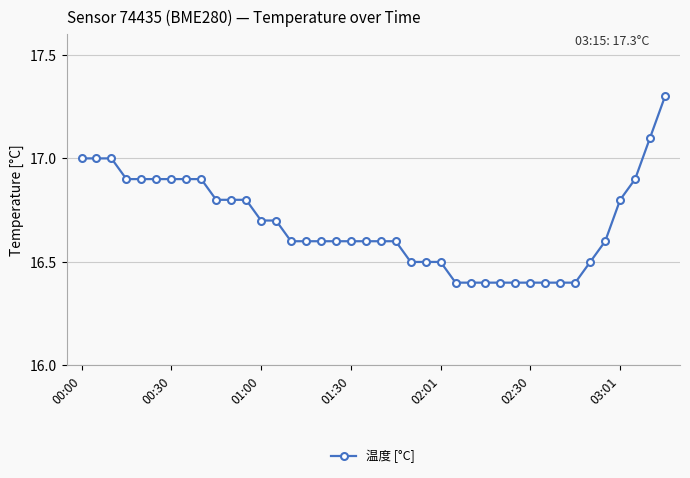

What is the minimum value shown in the chart?

16.4